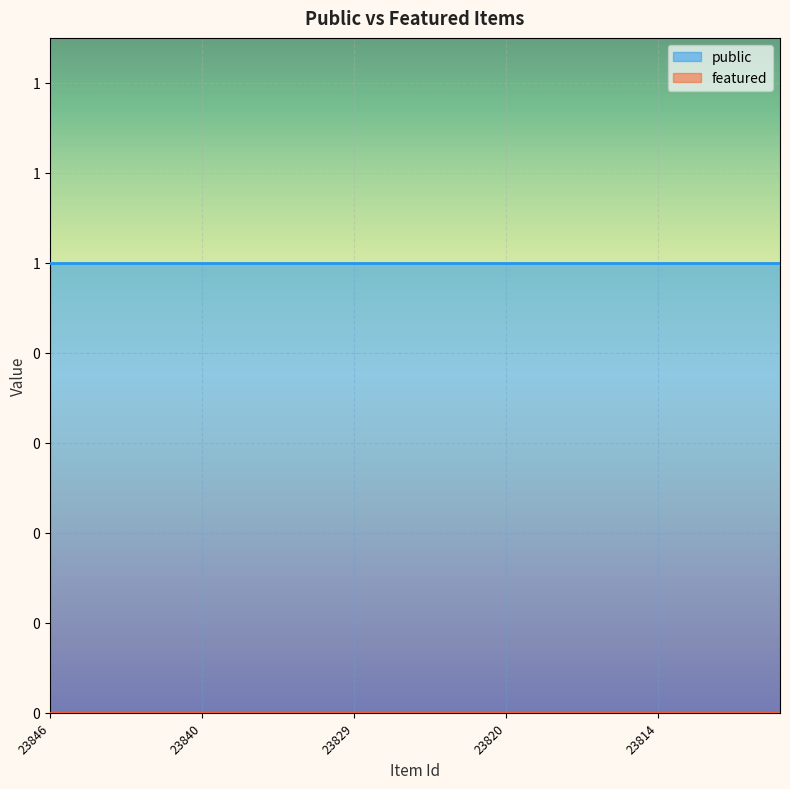

True or false: public has more than 1 interior local peaks.

False